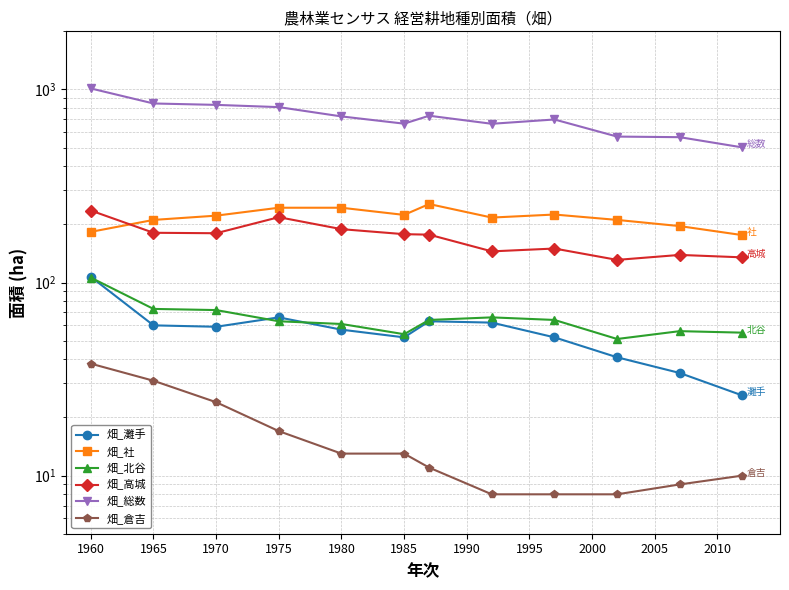

True or false: 畑_社 and 畑_北谷 intersect in this chart.

False